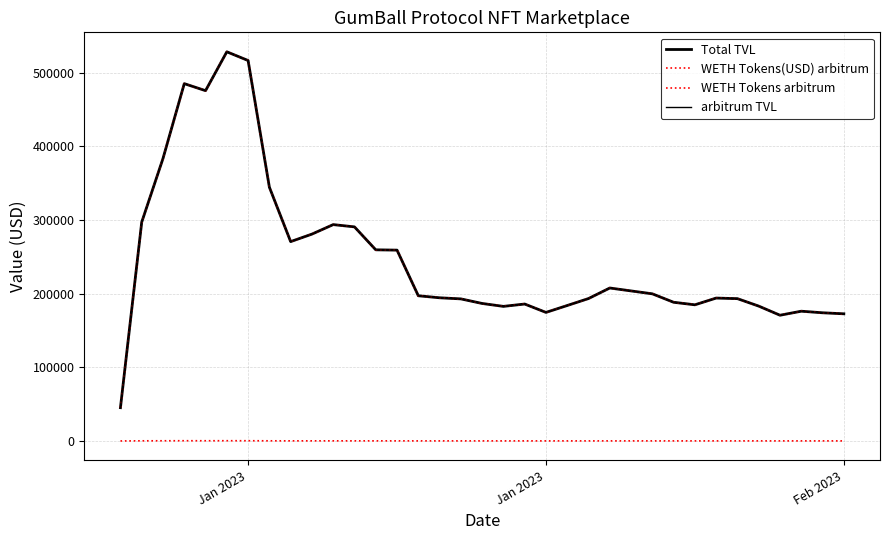

Does the chart display data point markers on the line(s)?

No